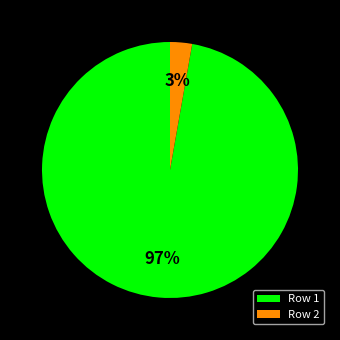

To the nearest percent, what percentage of the pie is Row 2?

3%